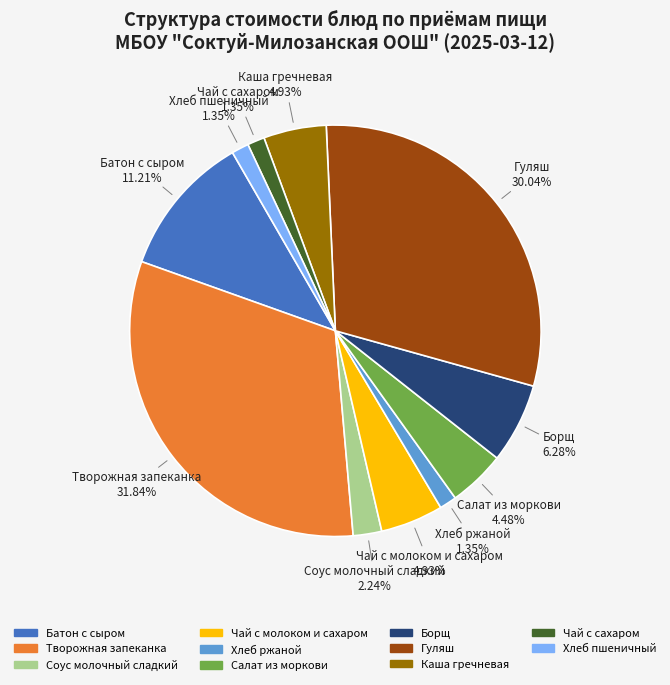

Combined, what portion of the pie is Соус молочный сладкий and Хлеб ржаной?

3.6%